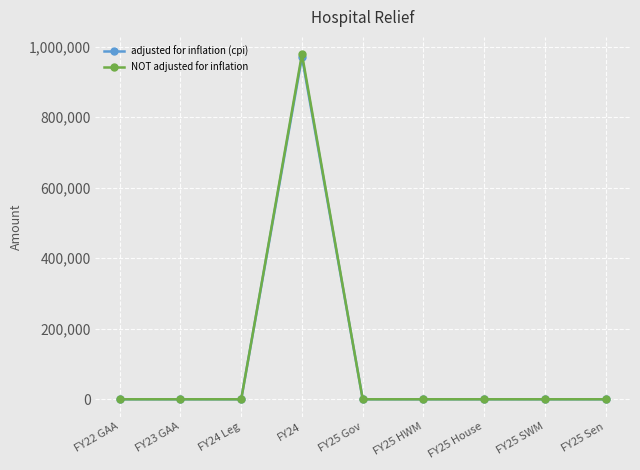

Is it true that adjusted for inflation (cpi) equals 0 at FY25 HWM?

True